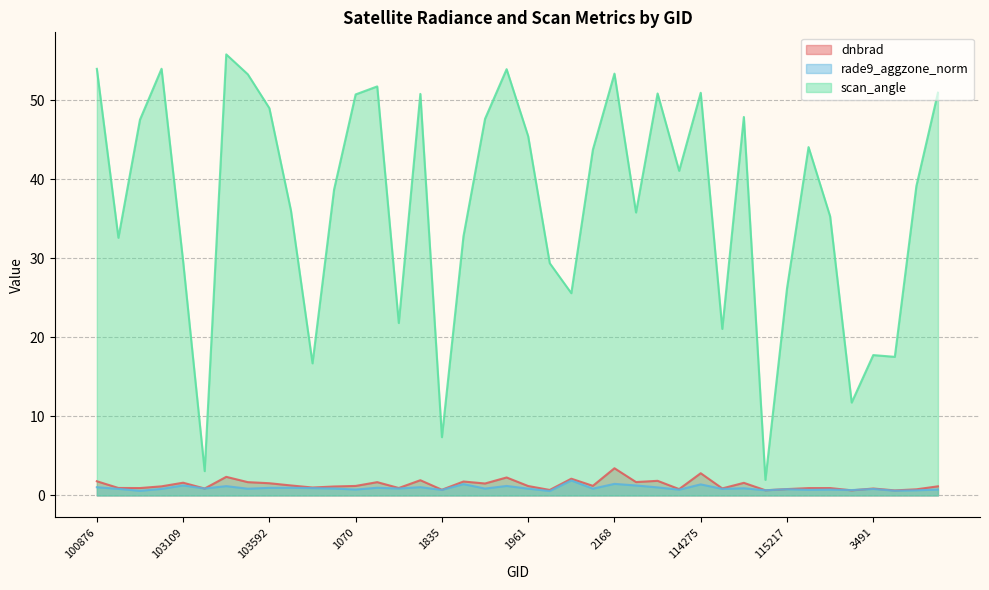

How many values in the dnbrad series exceed 1?

24